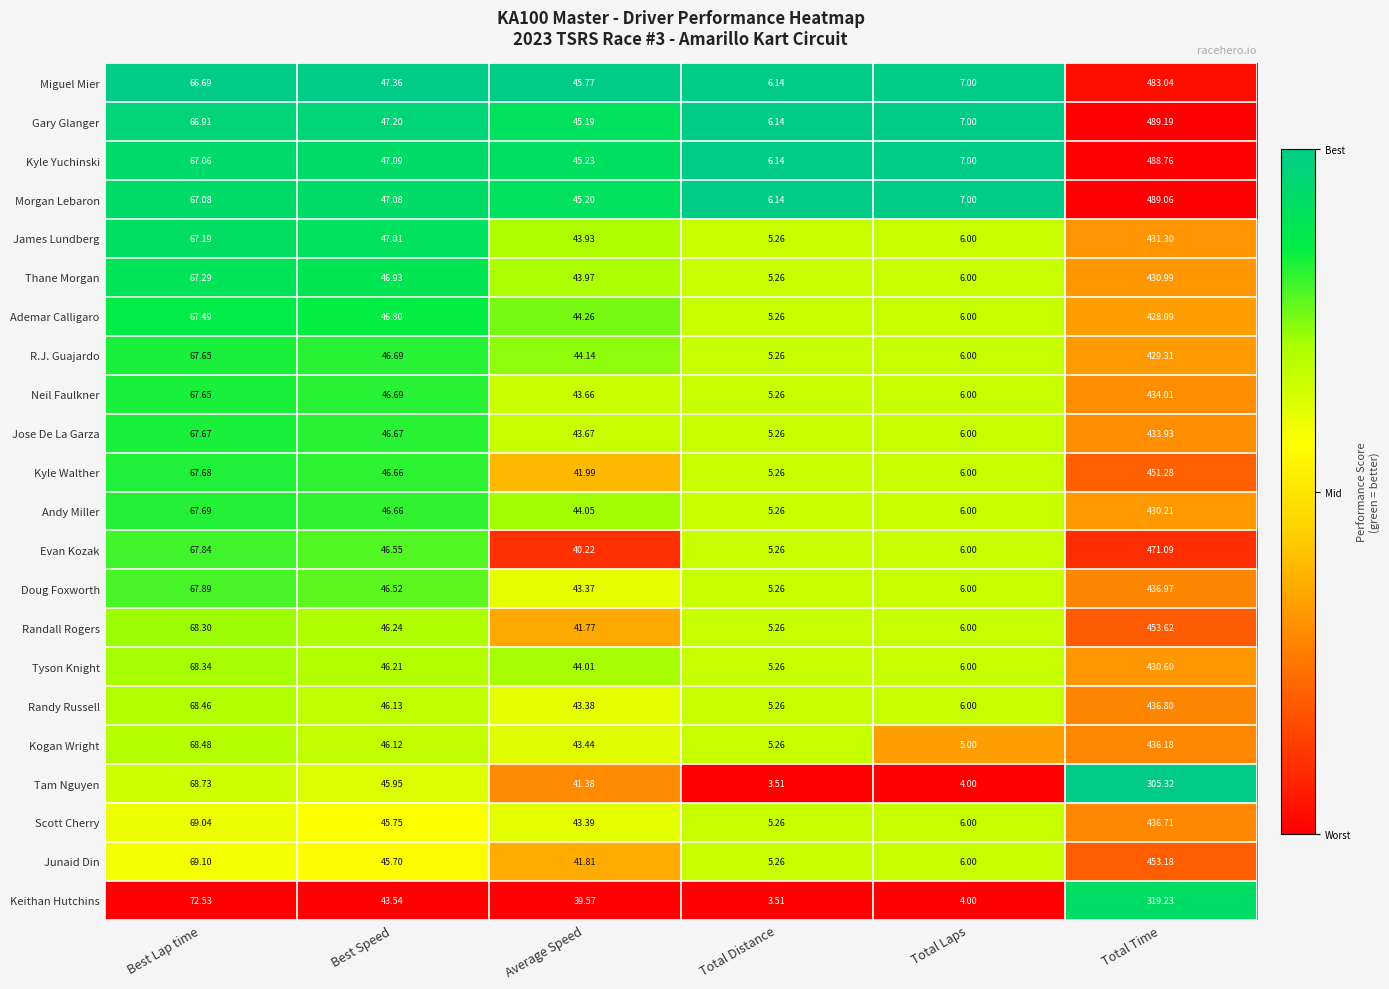

Which series has the widest spread of values?

Gary Glanger